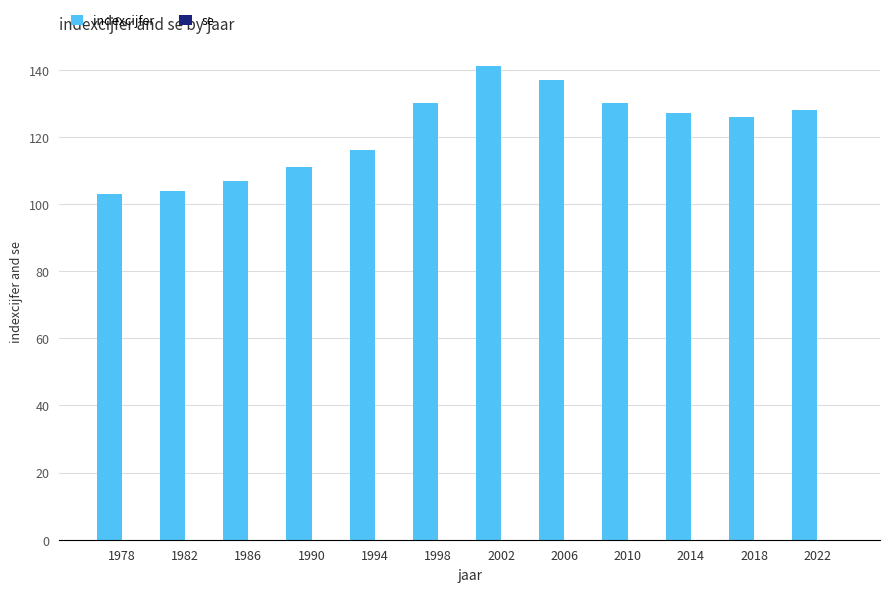

What is the difference between the second highest and minimum values?

34